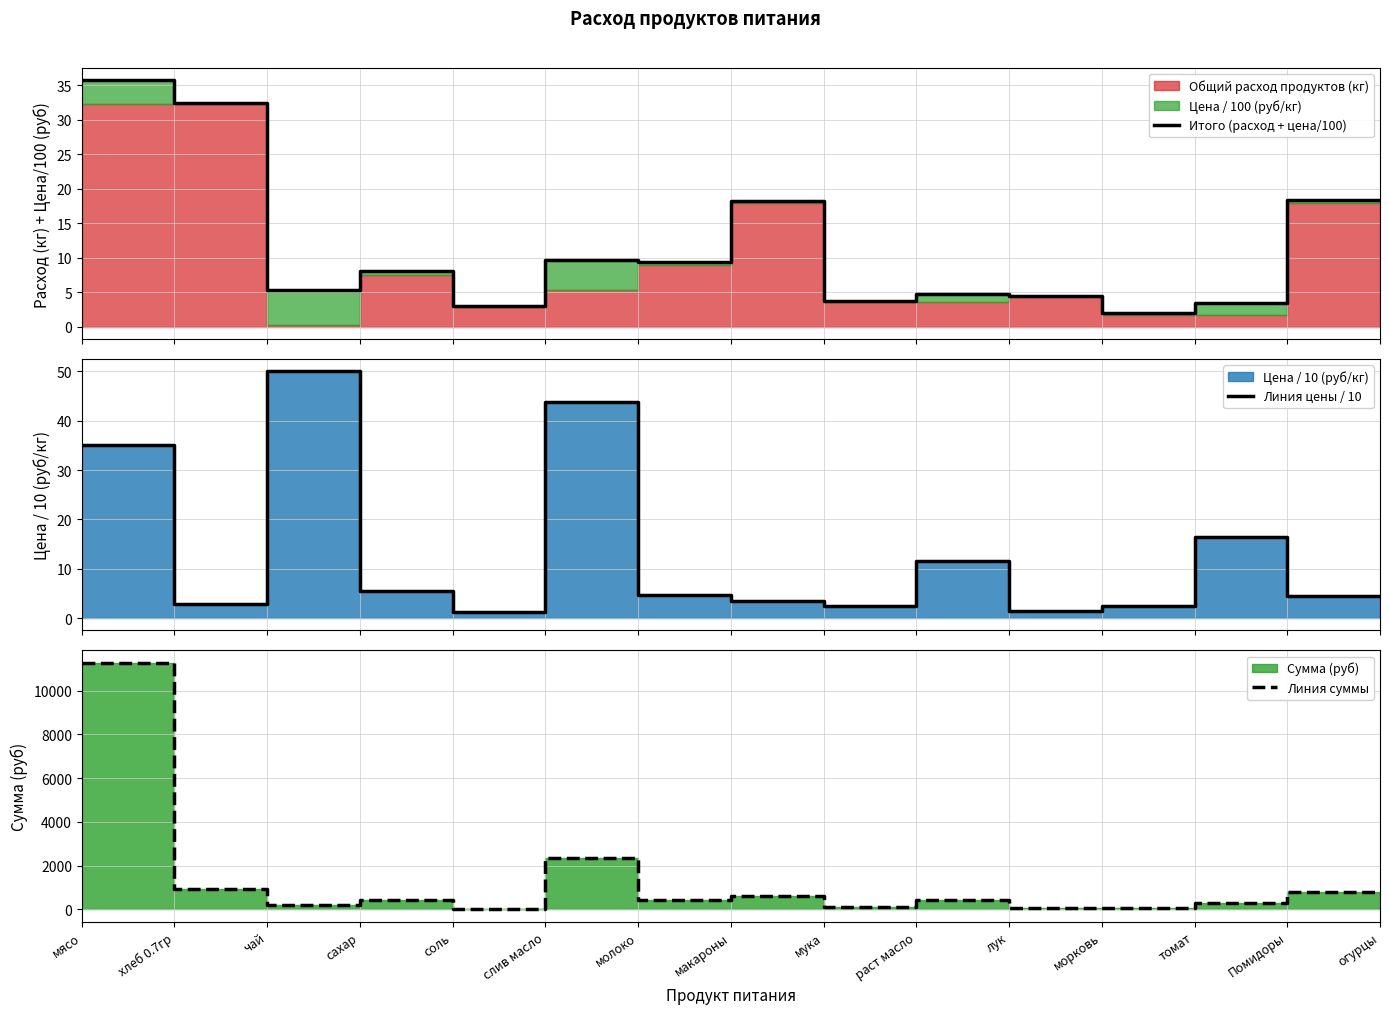

Which series has the largest range (max minus min)?

Линия суммы